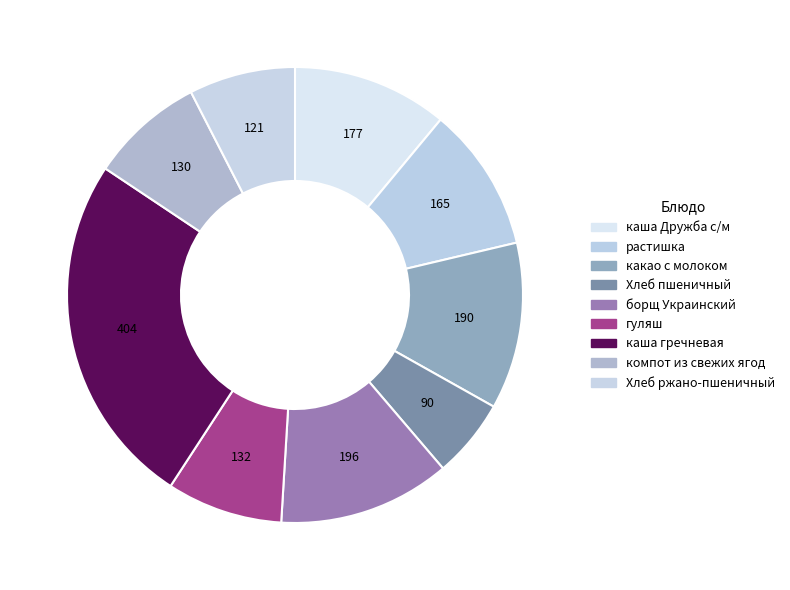

How many segments does this pie chart have?

9